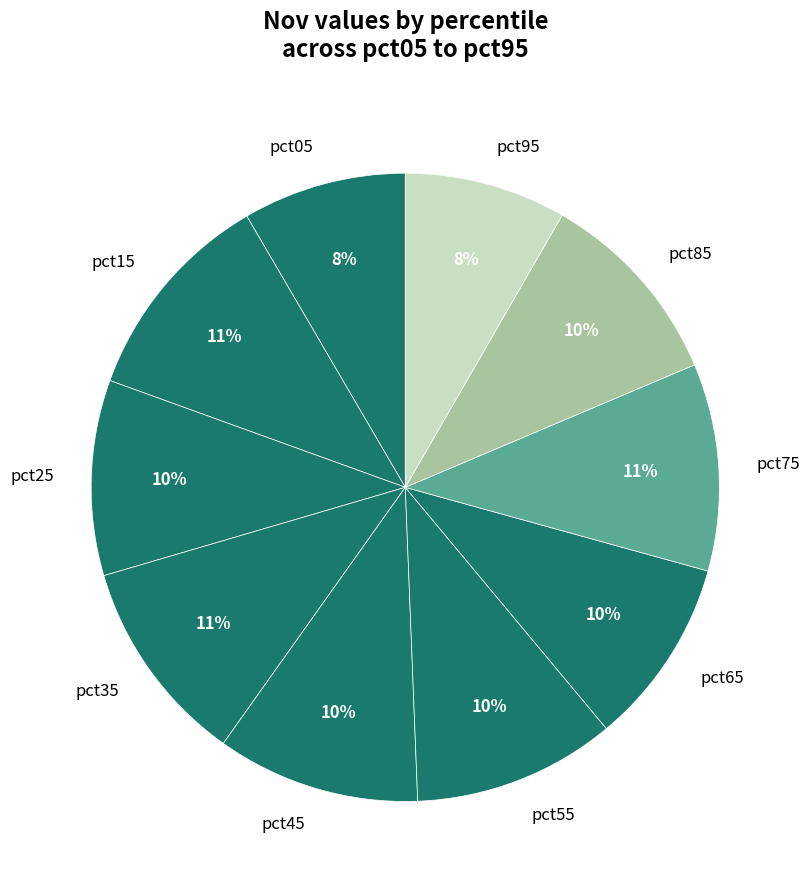

The pct25 slice represents 3% of the pie. True or false?

False